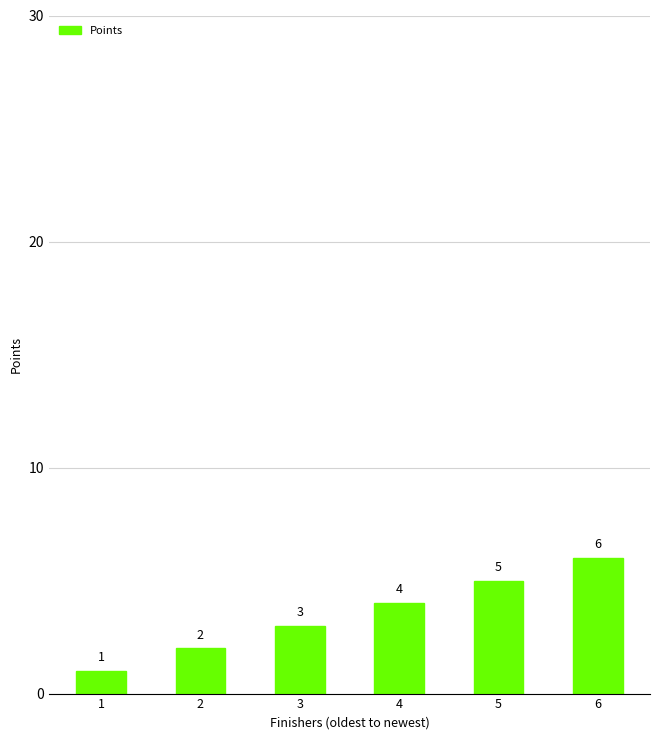

What is the minimum value shown in the chart?

1